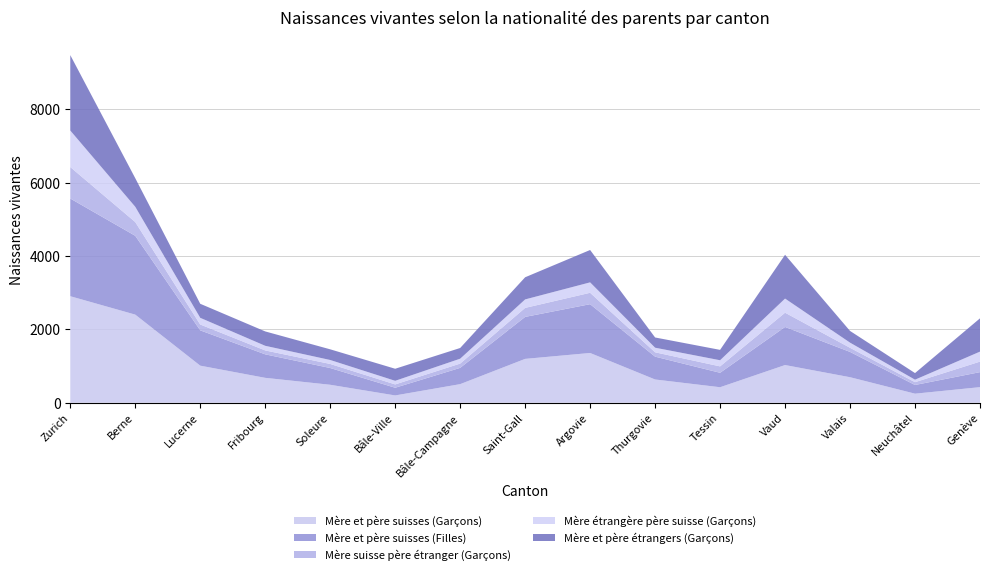

Reading left to right, transcribe all the data shown in this chart.

Mère et père suisses (Garçons): Zurich=2905	Berne=2403	Lucerne=1011	Fribourg=679	Soleure=490	Bâle-Ville=199	Bâle-Campagne=507	Saint-Gall=1196	Argovie=1357	Thurgovie=634	Tessin=423	Vaud=1028	Valais=696	Neuchâtel=247	Genève=425
Mère et père suisses (Filles): Zurich=2665	Berne=2150	Lucerne=963	Fribourg=641	Soleure=457	Bâle-Ville=210	Bâle-Campagne=444	Saint-Gall=1145	Argovie=1331	Thurgovie=623	Tessin=394	Vaud=1039	Valais=690	Neuchâtel=237	Genève=410
Mère suisse père étranger (Garçons): Zurich=858	Berne=375	Lucerne=160	Fribourg=107	Soleure=111	Bâle-Ville=91	Bâle-Campagne=117	Saint-Gall=246	Argovie=311	Thurgovie=119	Tessin=175	Vaud=389	Valais=113	Neuchâtel=77	Genève=287
Mère étrangère père suisse (Garçons): Zurich=996	Berne=416	Lucerne=182	Fribourg=126	Soleure=108	Bâle-Ville=98	Bâle-Campagne=133	Saint-Gall=231	Argovie=284	Thurgovie=125	Tessin=167	Vaud=385	Valais=140	Neuchâtel=68	Genève=272
Mère et père étrangers (Garçons): Zurich=2057	Berne=780	Lucerne=383	Fribourg=392	Soleure=291	Bâle-Ville=329	Bâle-Campagne=292	Saint-Gall=604	Argovie=883	Thurgovie=279	Tessin=283	Vaud=1194	Valais=319	Neuchâtel=180	Genève=908